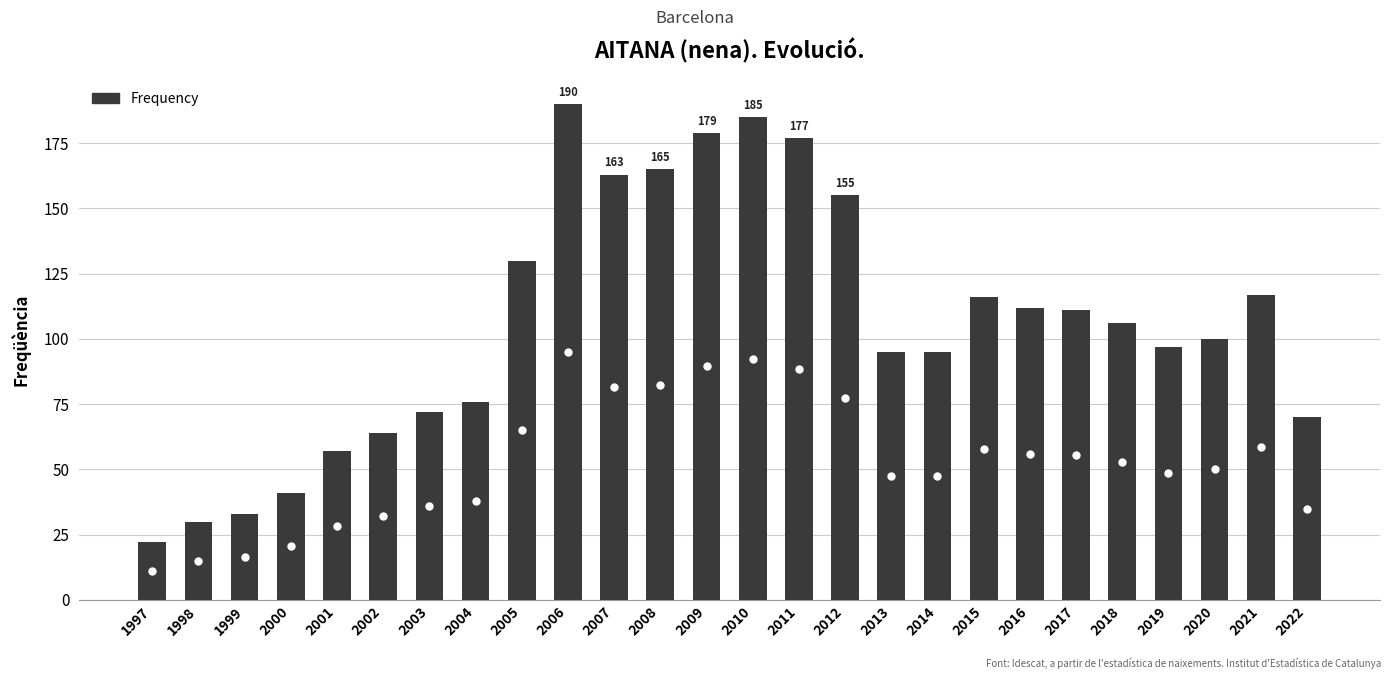

What is the sum of the values at 2010 and 2004?

261